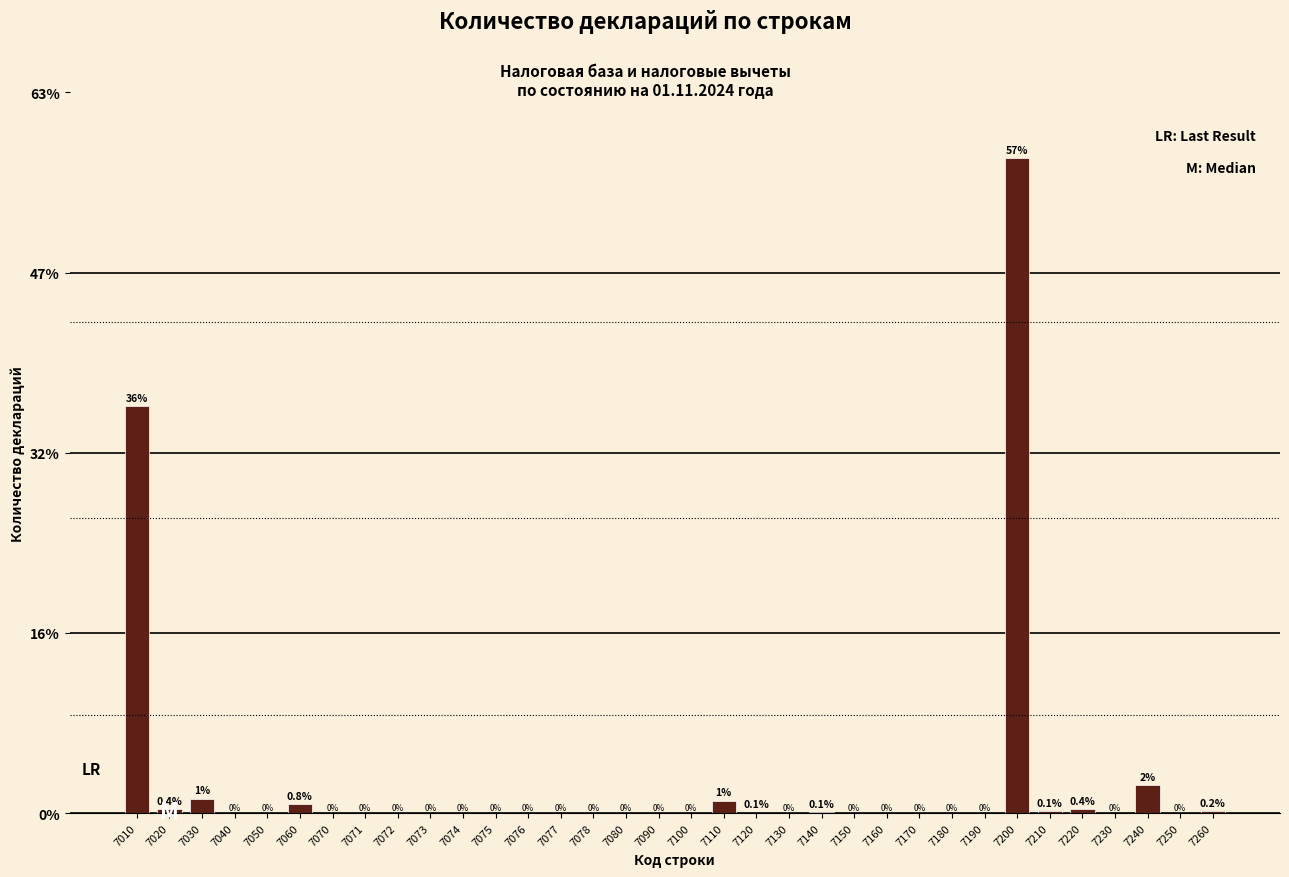

Which category has the highest value across all series?

7200